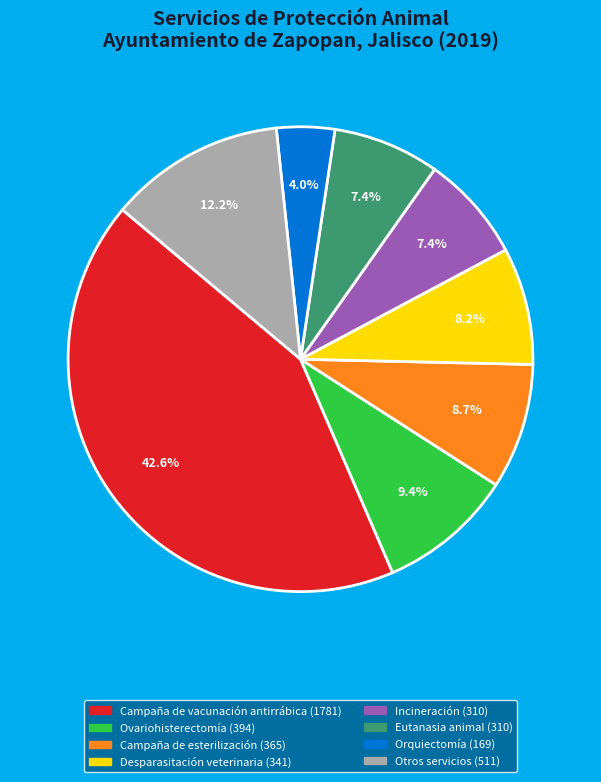

Does any single category account for the majority?

No